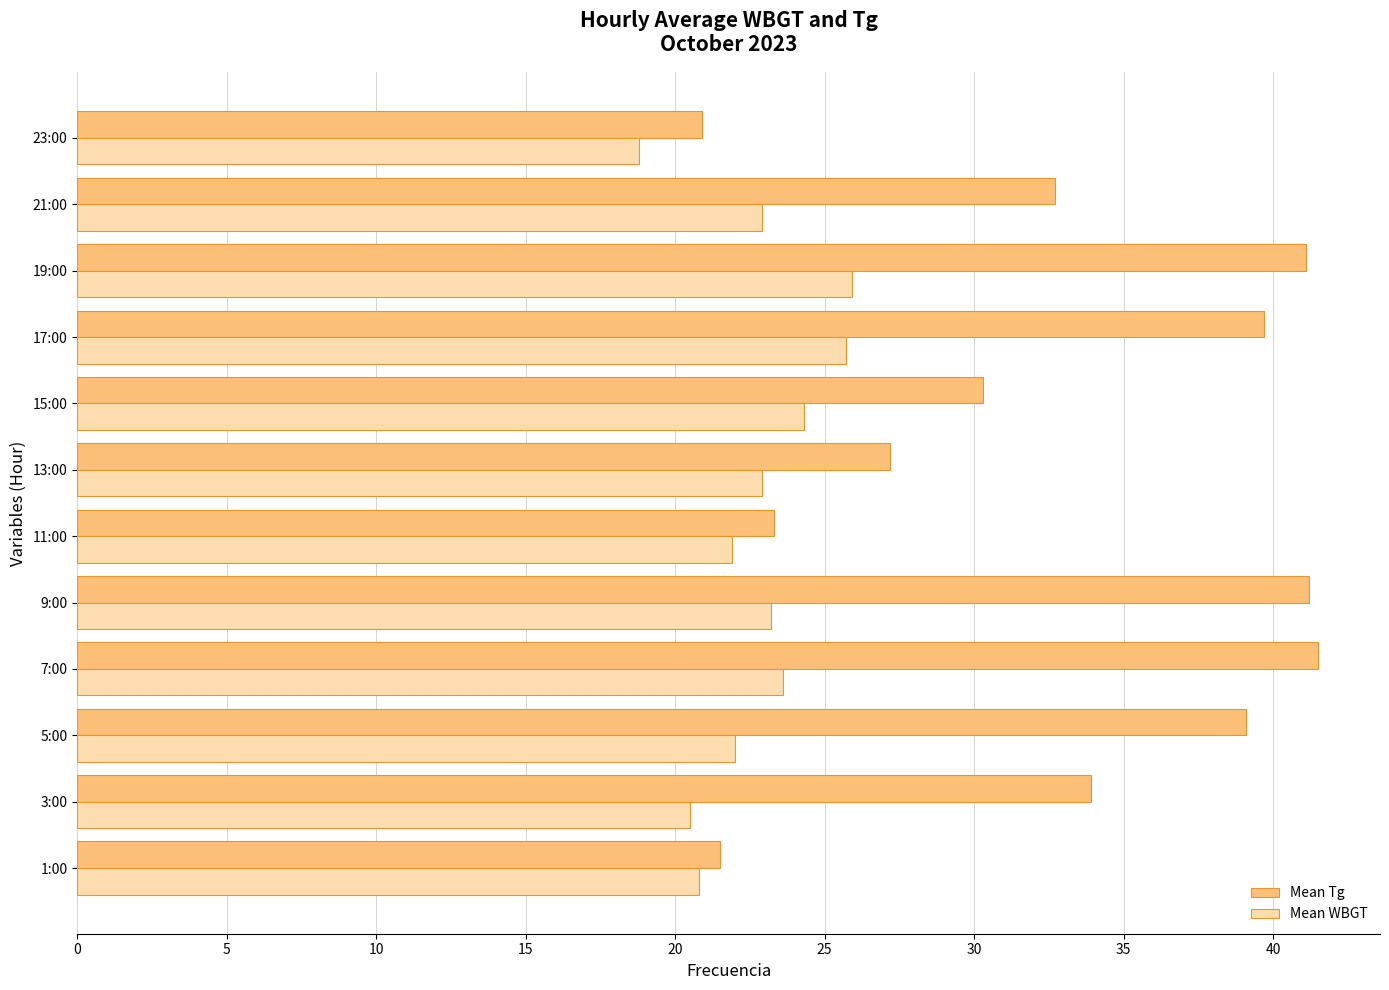

What is the approximate value of Mean WBGT at 9:00?

23.2